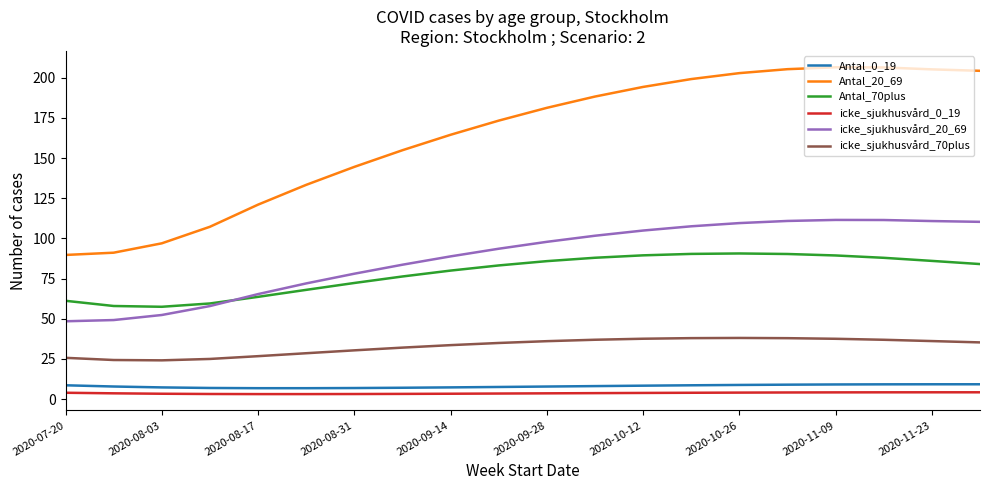

Does the chart have visible grid lines?

No